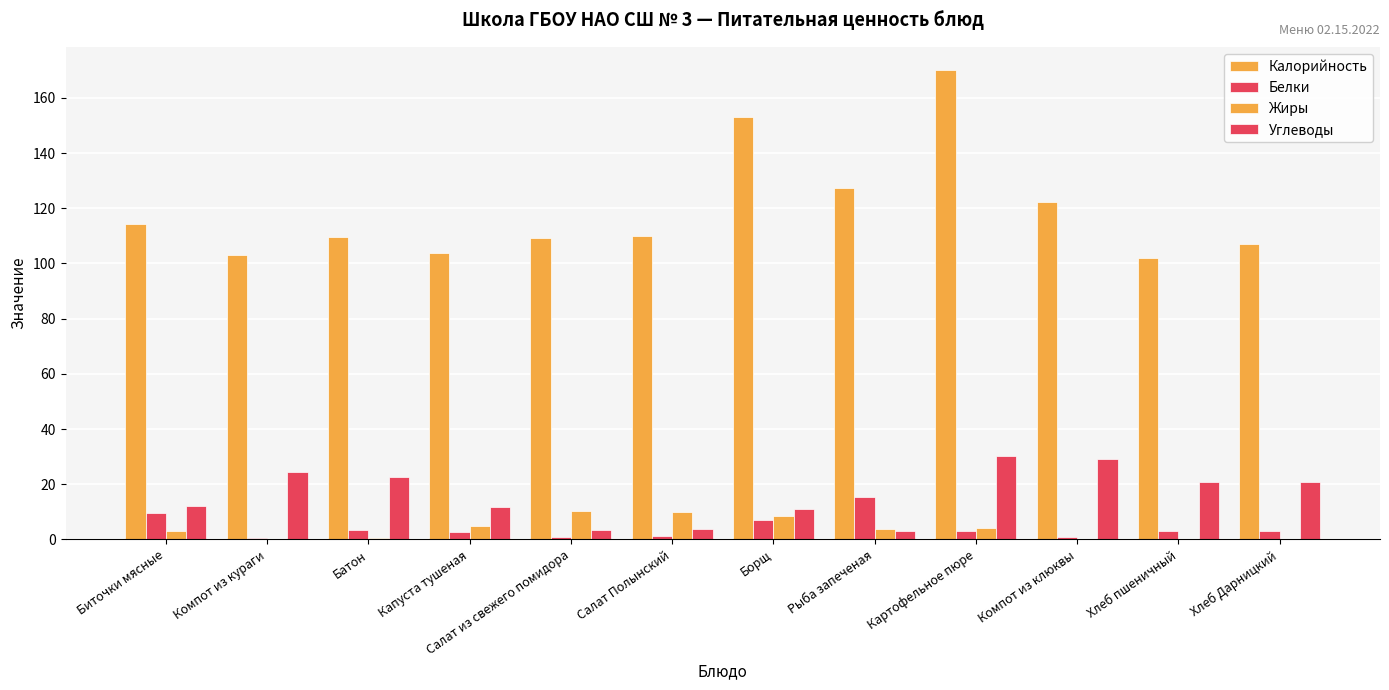

How many groups of bars are there?

12